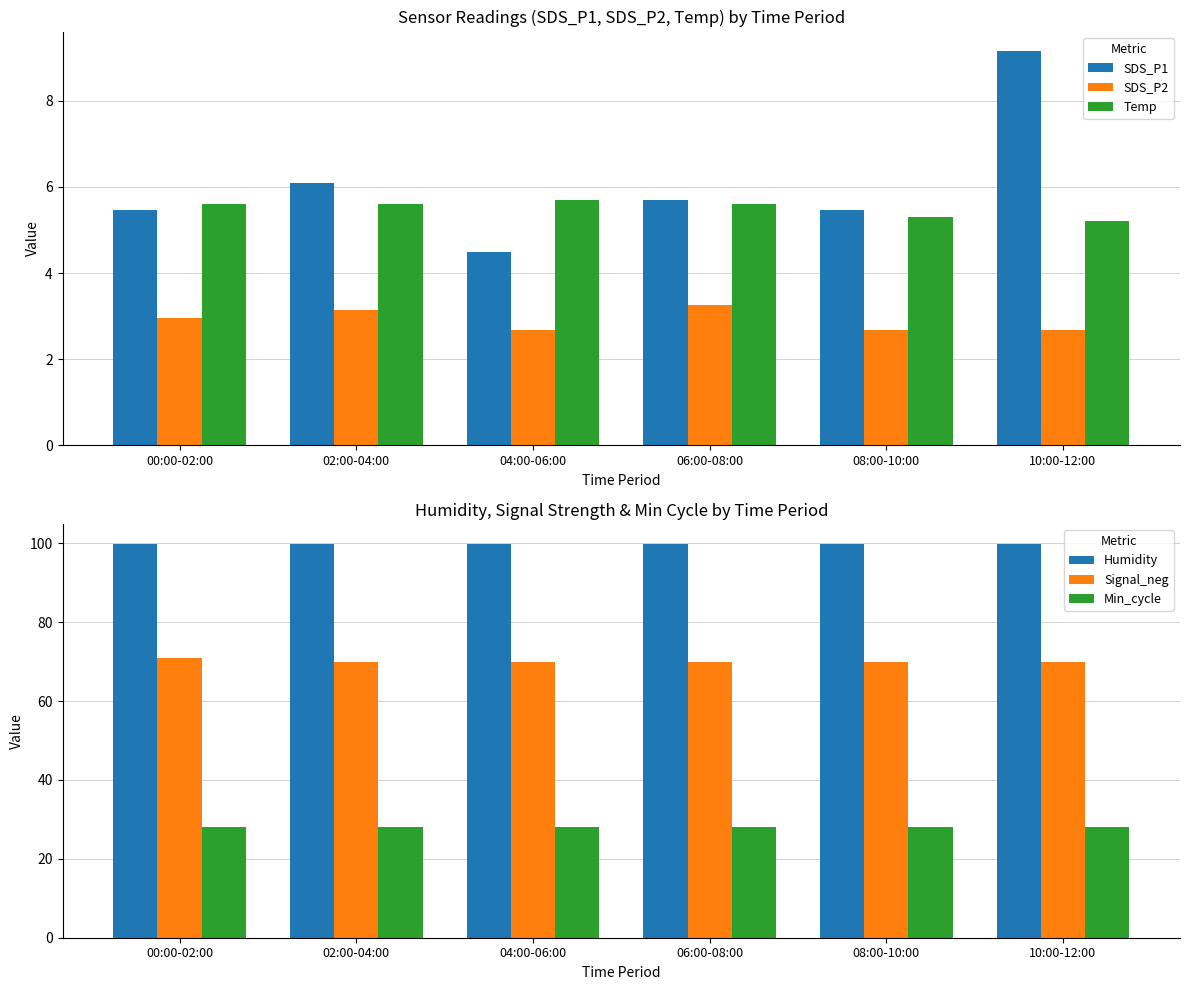

Does the chart contain stacked bars?

No